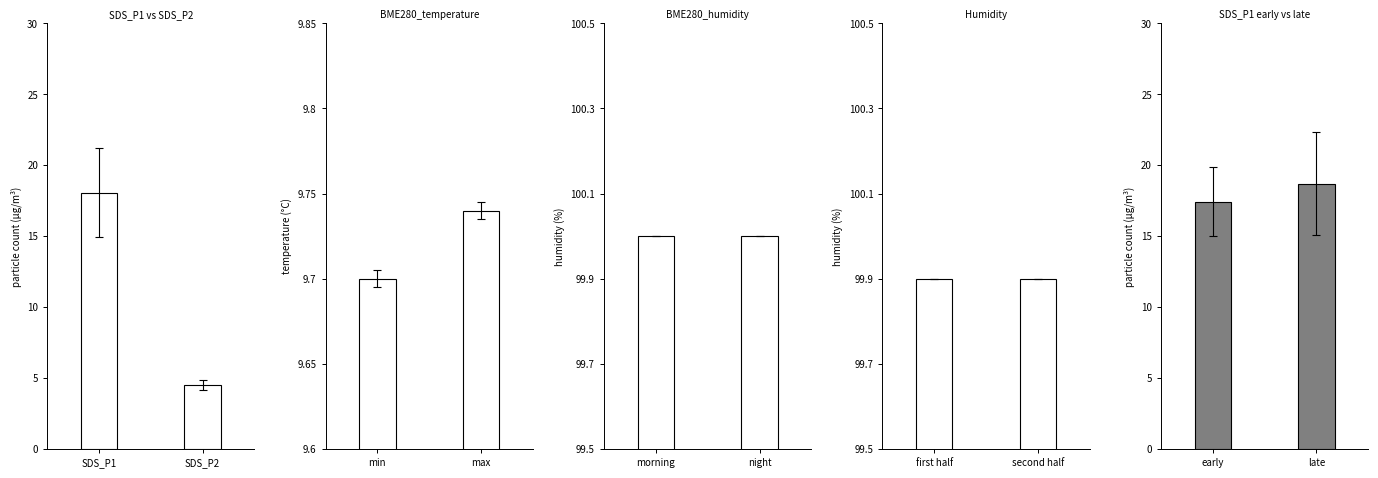

What is the greatest value displayed?

100.0